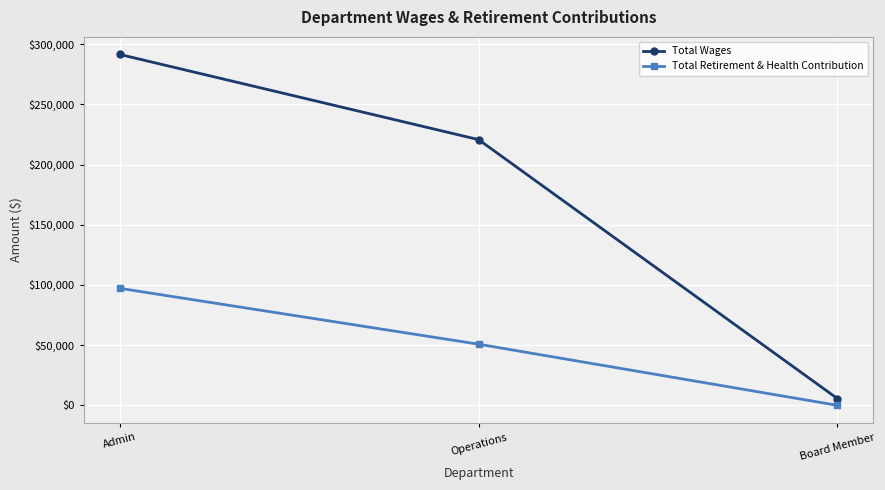

How many series are shown in this chart?

2